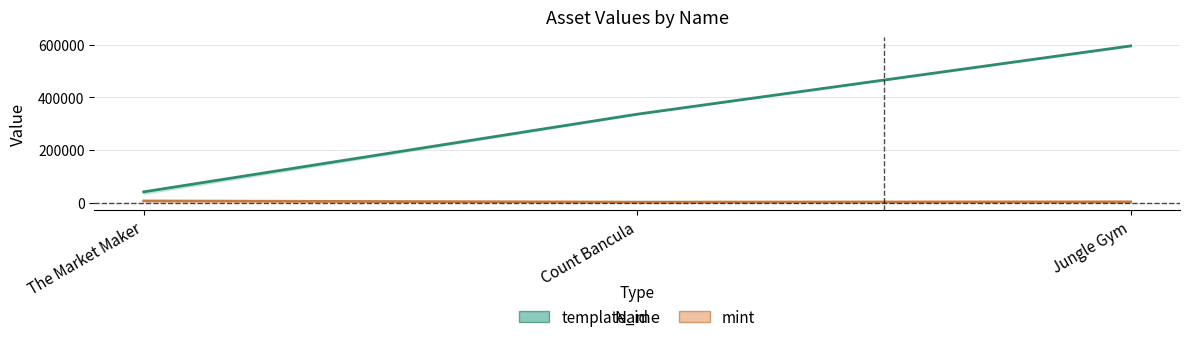

Between Count Bancula and Jungle Gym, which series saw the biggest shift?

template_id